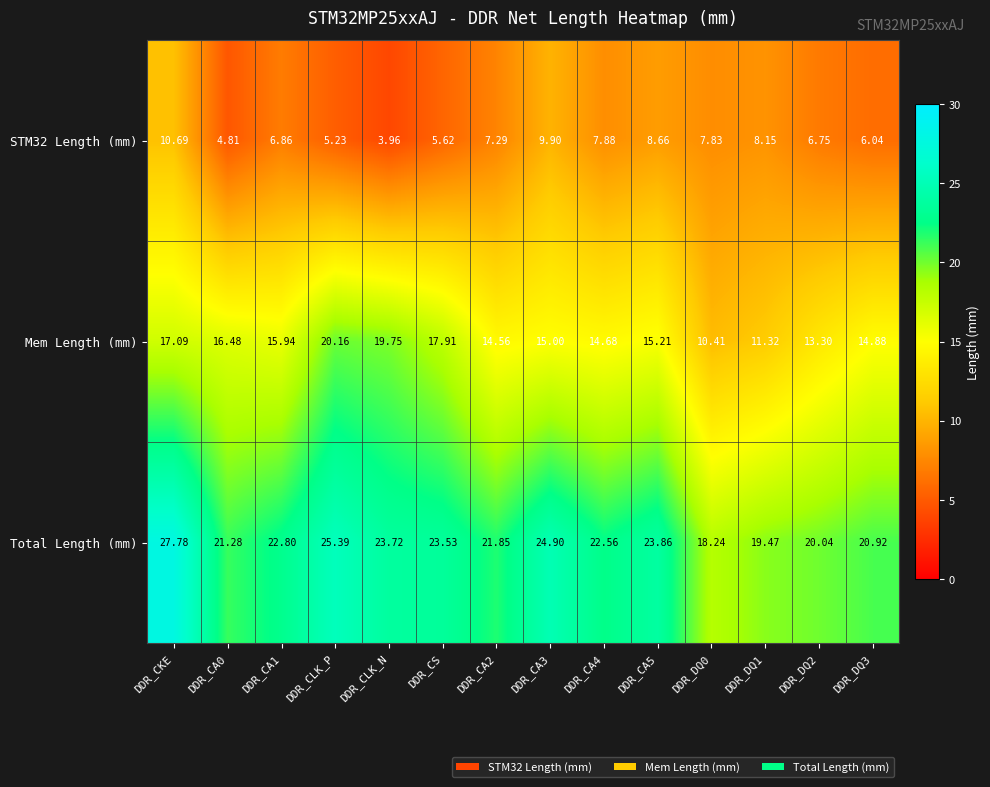

Is the value of Mem Length (mm) at DDR_CA2 greater than the value of STM32 Length (mm) at DDR_CKE?

Yes